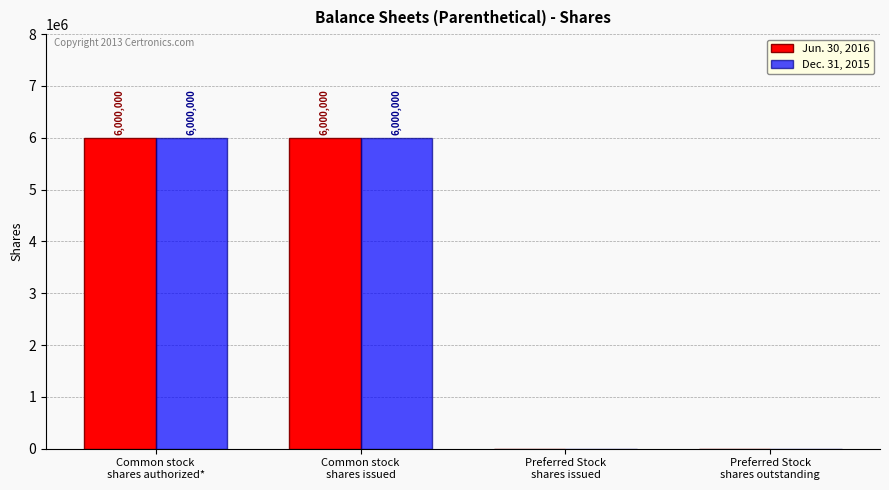

What is the maximum value for Dec. 31, 2015?

6000000